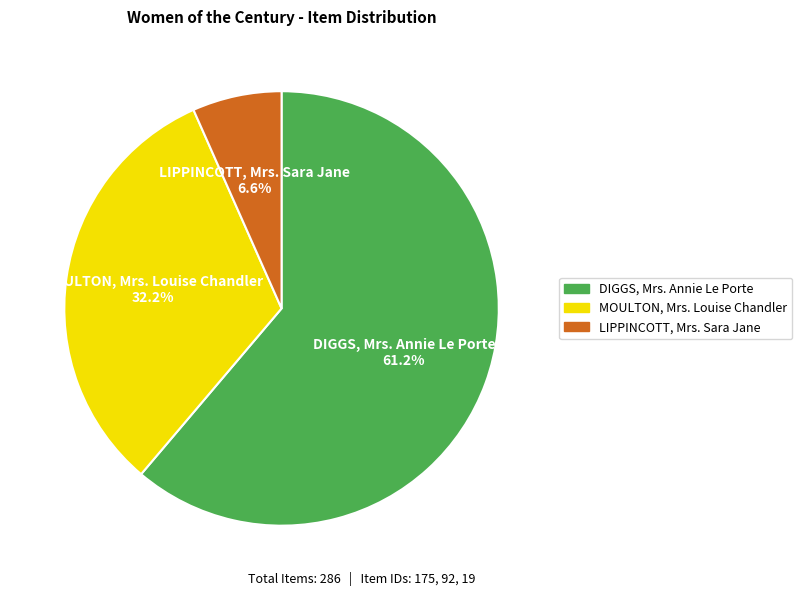

Between MOULTON, Mrs. Louise Chandler and LIPPINCOTT, Mrs. Sara Jane, which is larger?

MOULTON, Mrs. Louise Chandler